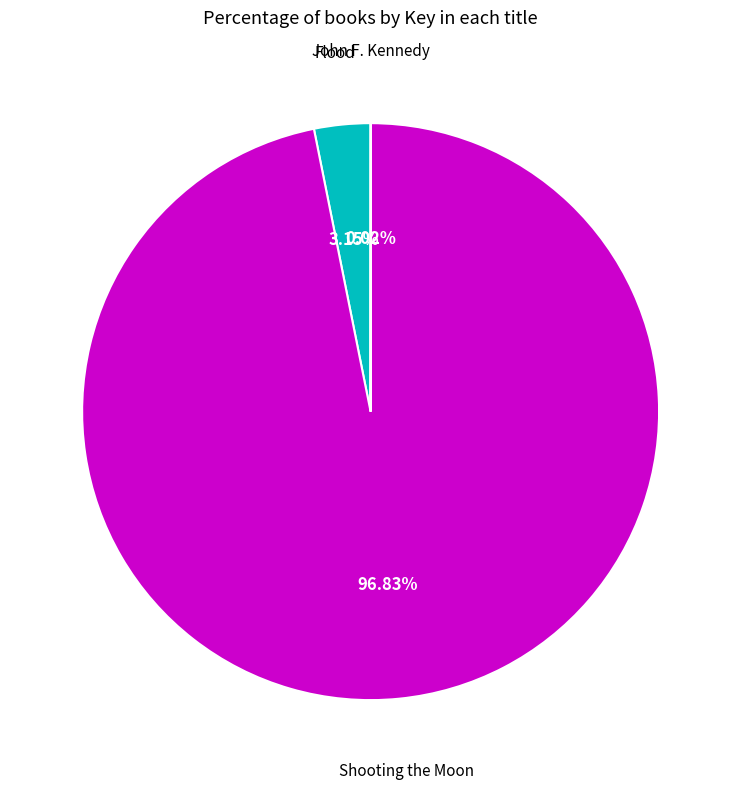

Is there a majority slice in this chart?

Yes